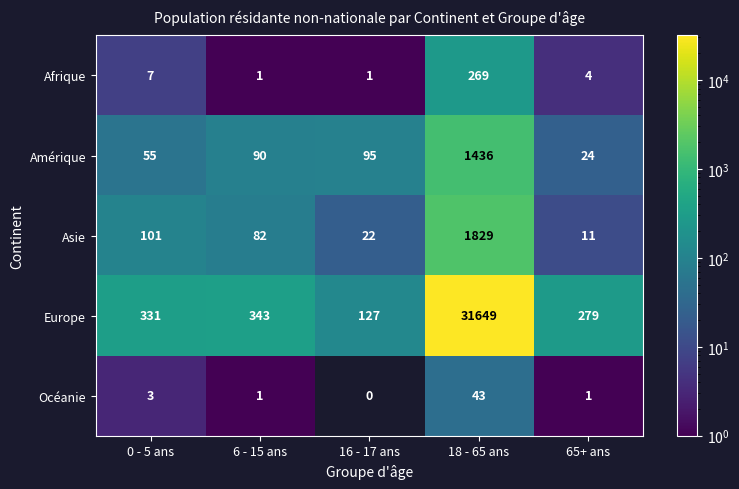

Which series changed the most between 0 - 5 ans and 16 - 17 ans?

Europe